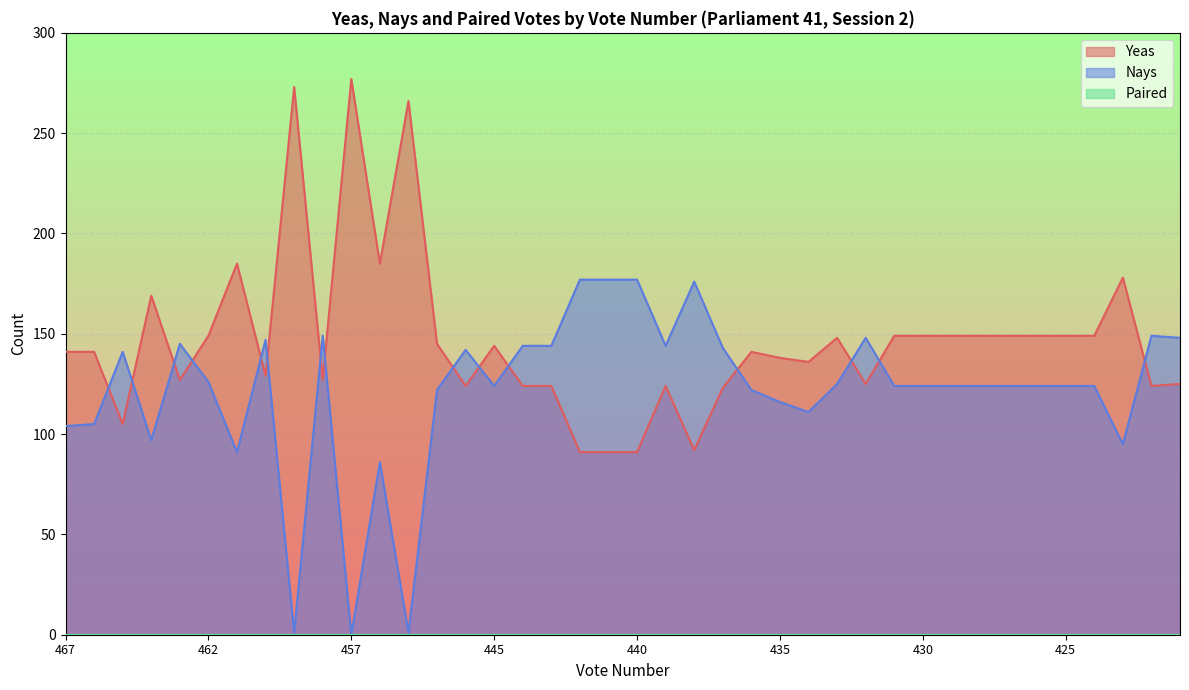

Which series has the largest range (max minus min)?

Yeas